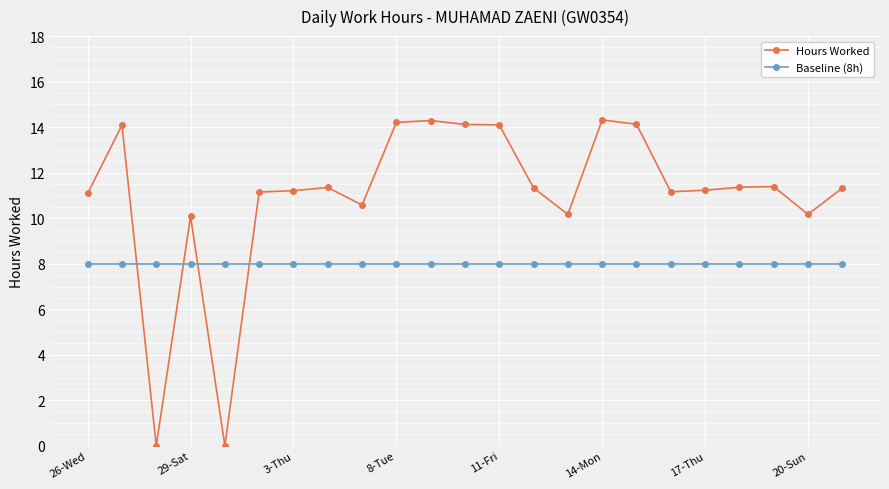

What is the highest value of the Baseline (8h) series?

8.0